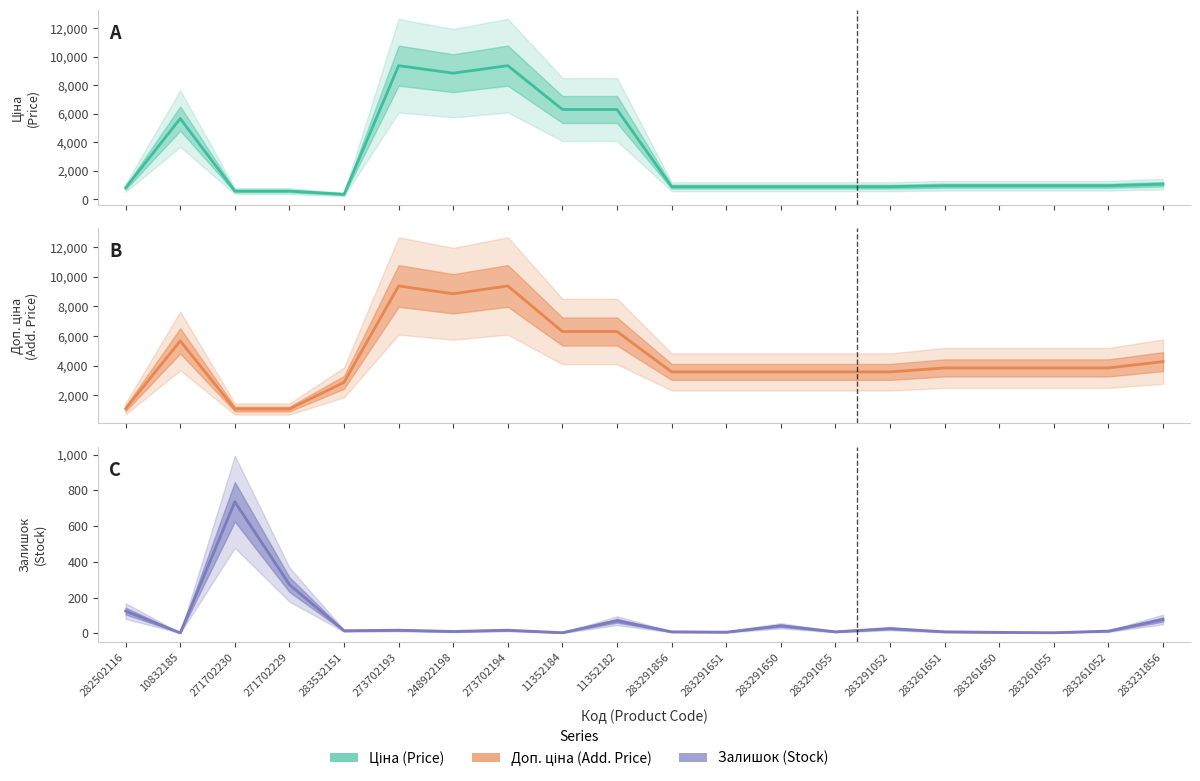

True or false: Залишок has a value of 2.3 at 283261650.

False